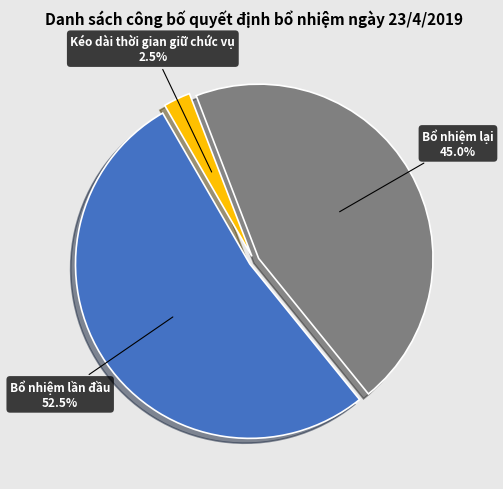

Count the number of slices in the pie.

3